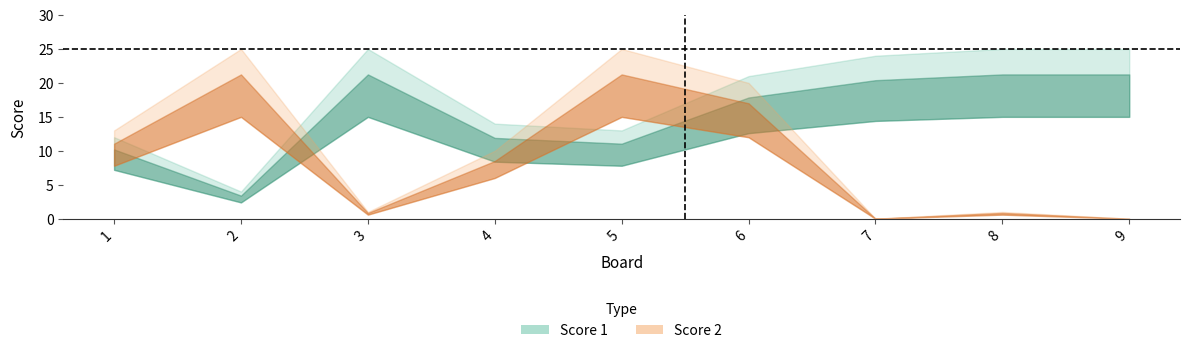

List the series in order of their peak value, highest first.

Score 1, Score 2